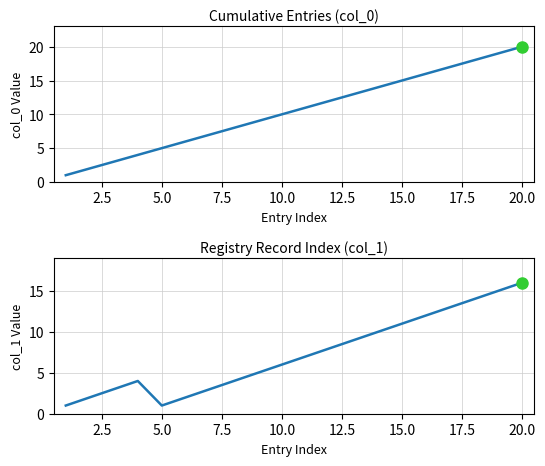

What is the value of the col_1 point at the 18th from the left?

14